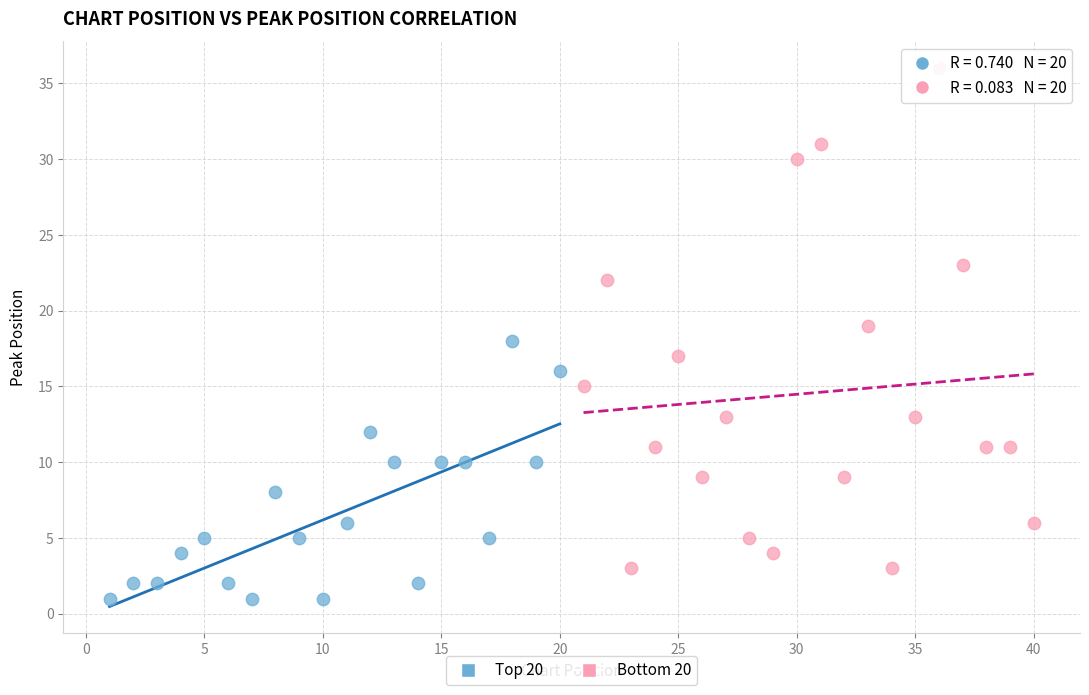

Which series reaches the minimum Y coordinate?

Top 20